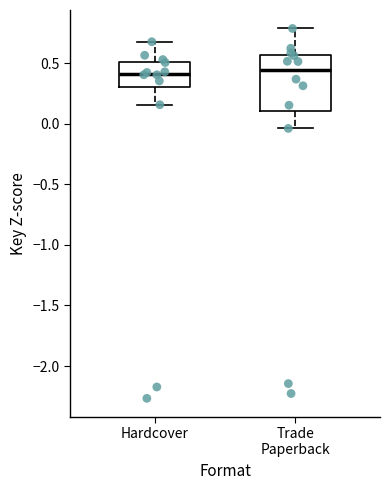

Where does the upper whisker of the box for Trade Paperback end on the y-axis? The values are not printed on the chart, so give them approximately, as read against the axis.

0.80